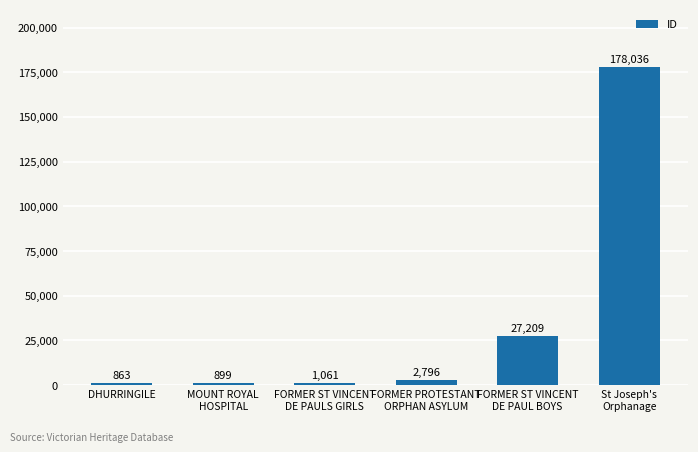

What position from the left is FORMER ST VINCENT
DE PAUL BOYS?

5